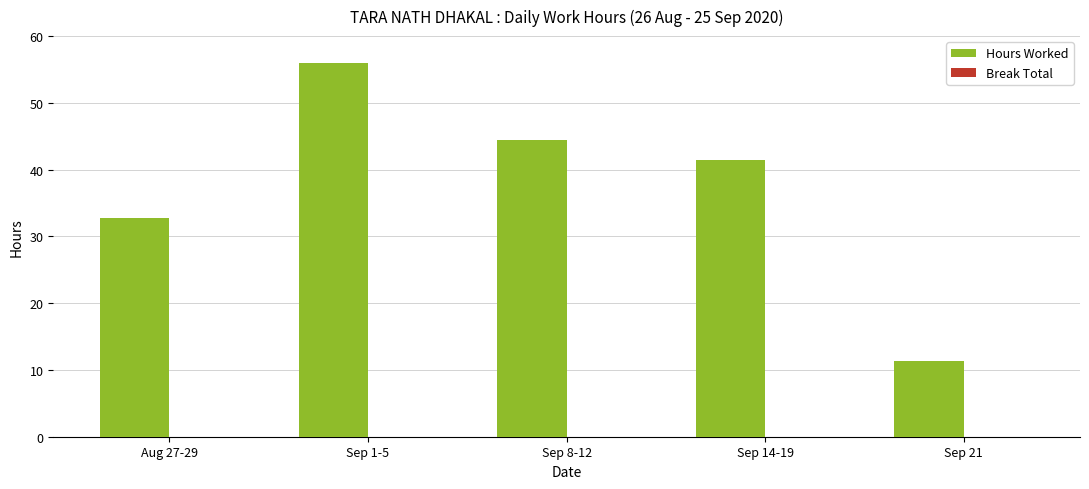

What is the ratio of the value at Sep 14-19 to the value at Aug 27-29?

1.3